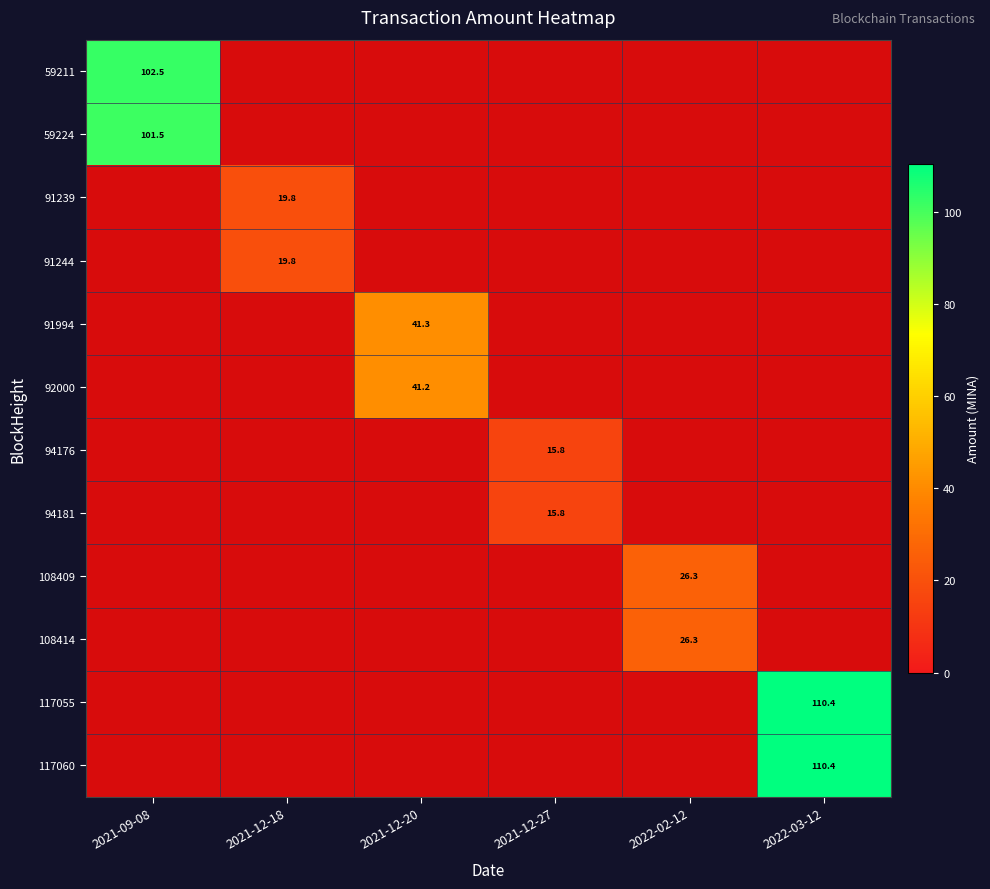

Which series changed the most between 2021-12-20 and 2022-02-12?

91994